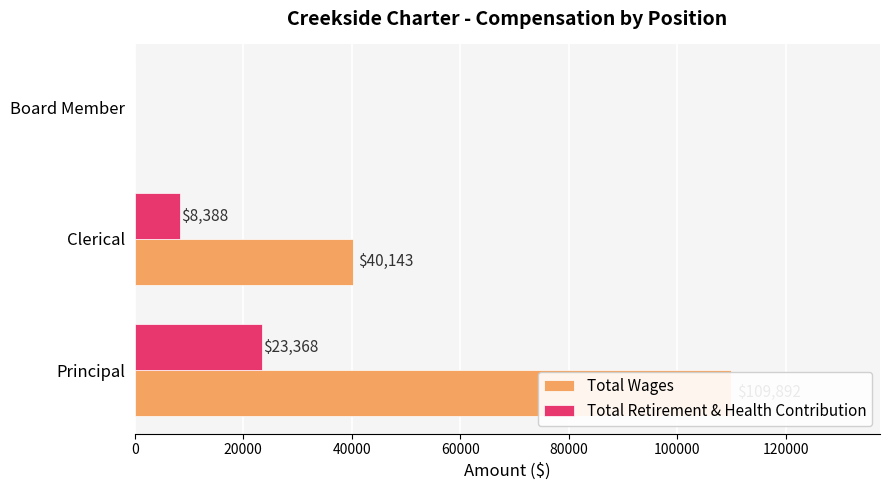

Is it true that Total Wages equals 22823 at Clerical?

False